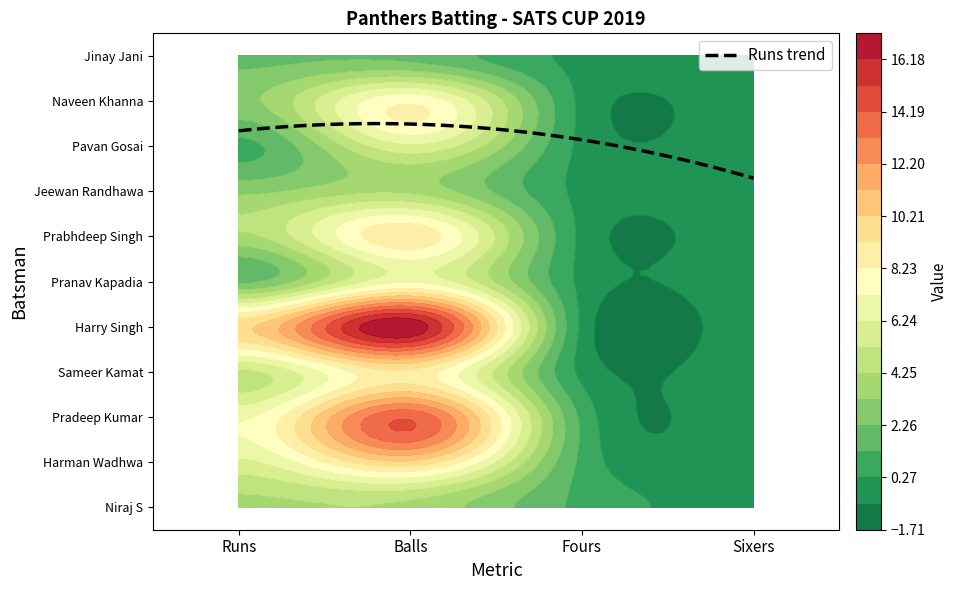

What is the sum of all Niraj S values?

9